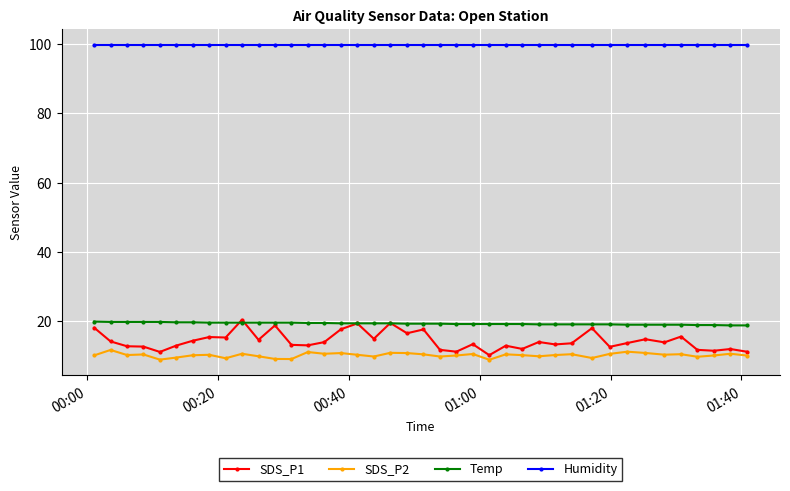

Which series has the largest range (max minus min)?

SDS_P1